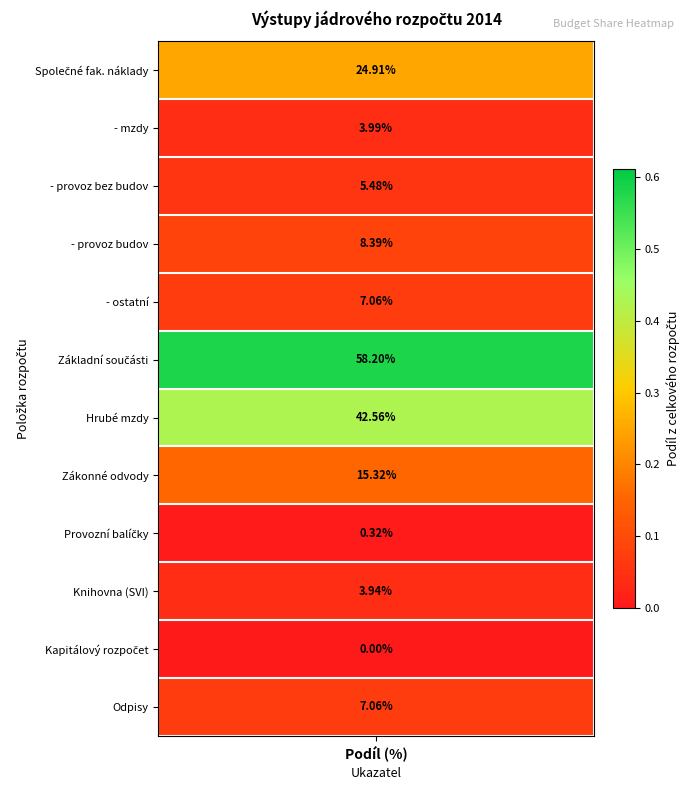

The chart shows a value of 0.1 at Společné fakultní náklady - ostatní. True or false?

True